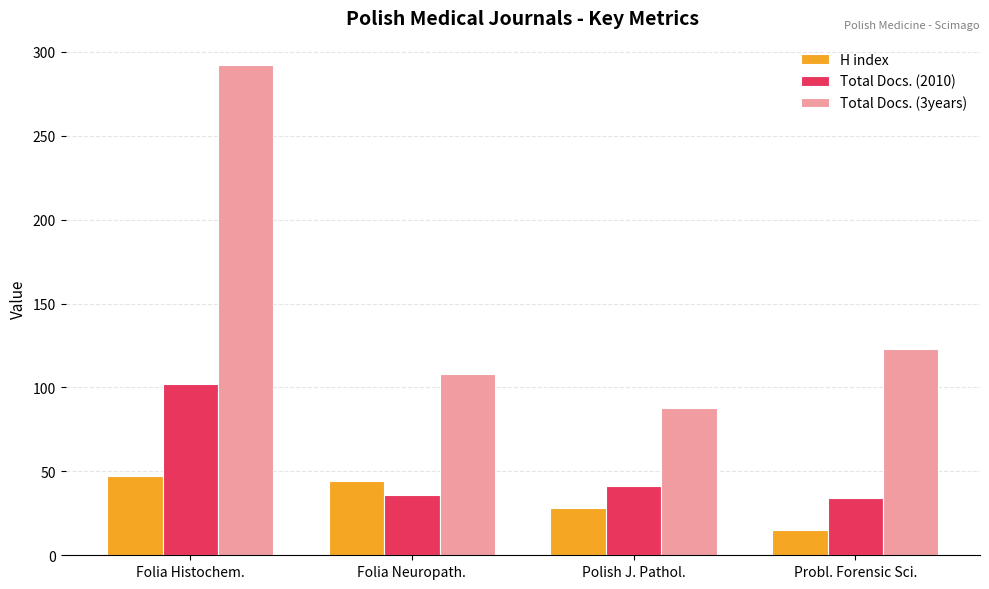

What are all the series names shown in the legend?

H index, Total Docs. (2010), Total Docs. (3years)